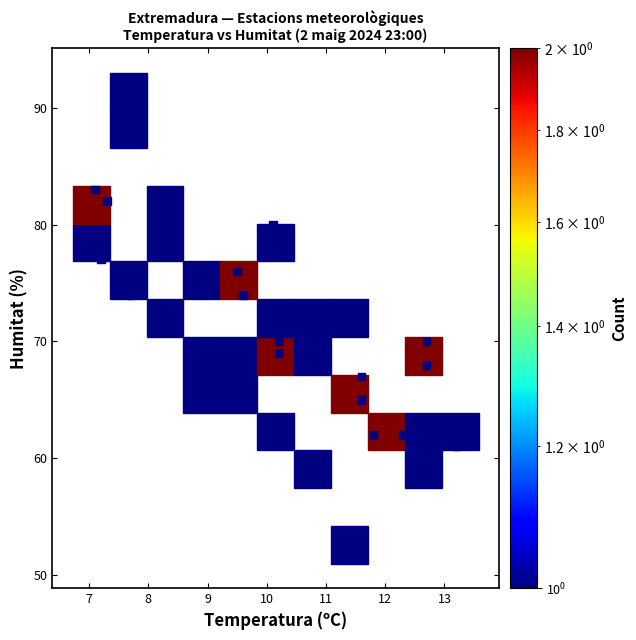

What is the range of Y values (max minus min)?

38